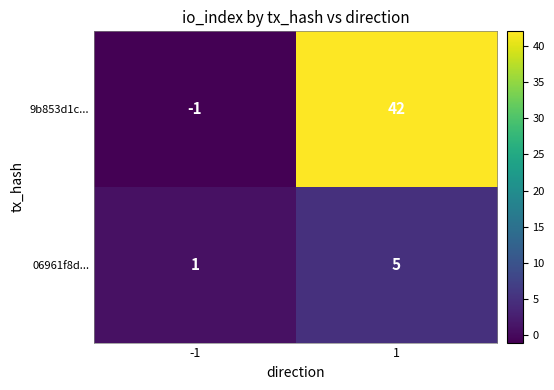

Rank the series by their maximum value, from highest to lowest.

9b853d1c..., 06961f8d...